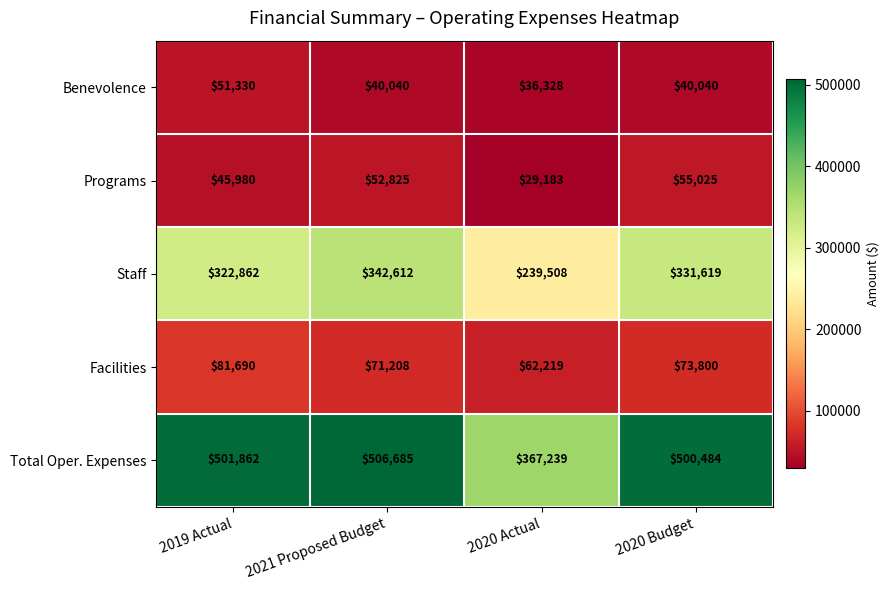

Reading left to right, transcribe all the data shown in this chart.

Benevolence: 51330	40040	36328	40040
Programs: 45980	52825	29183	55025
Staff: 322862	342612	239508	331619
Facilities: 81690	71208	62219	73800
Total Oper. Expenses: 501862	506685	367239	500484